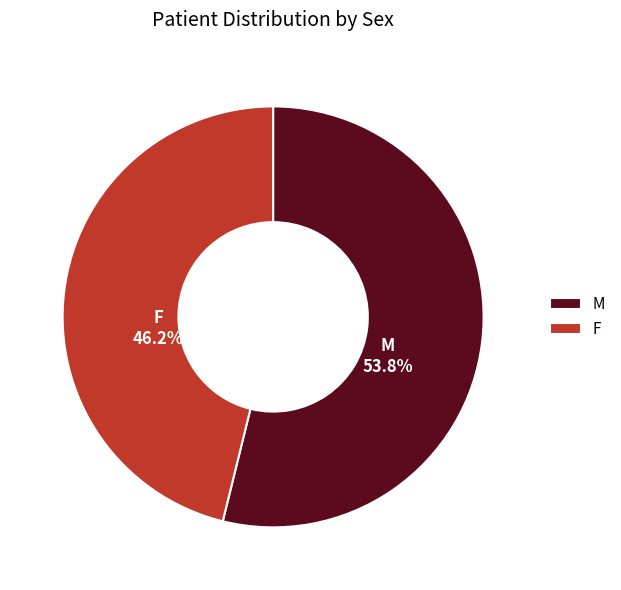

What is the smallest slice in the pie chart?

F